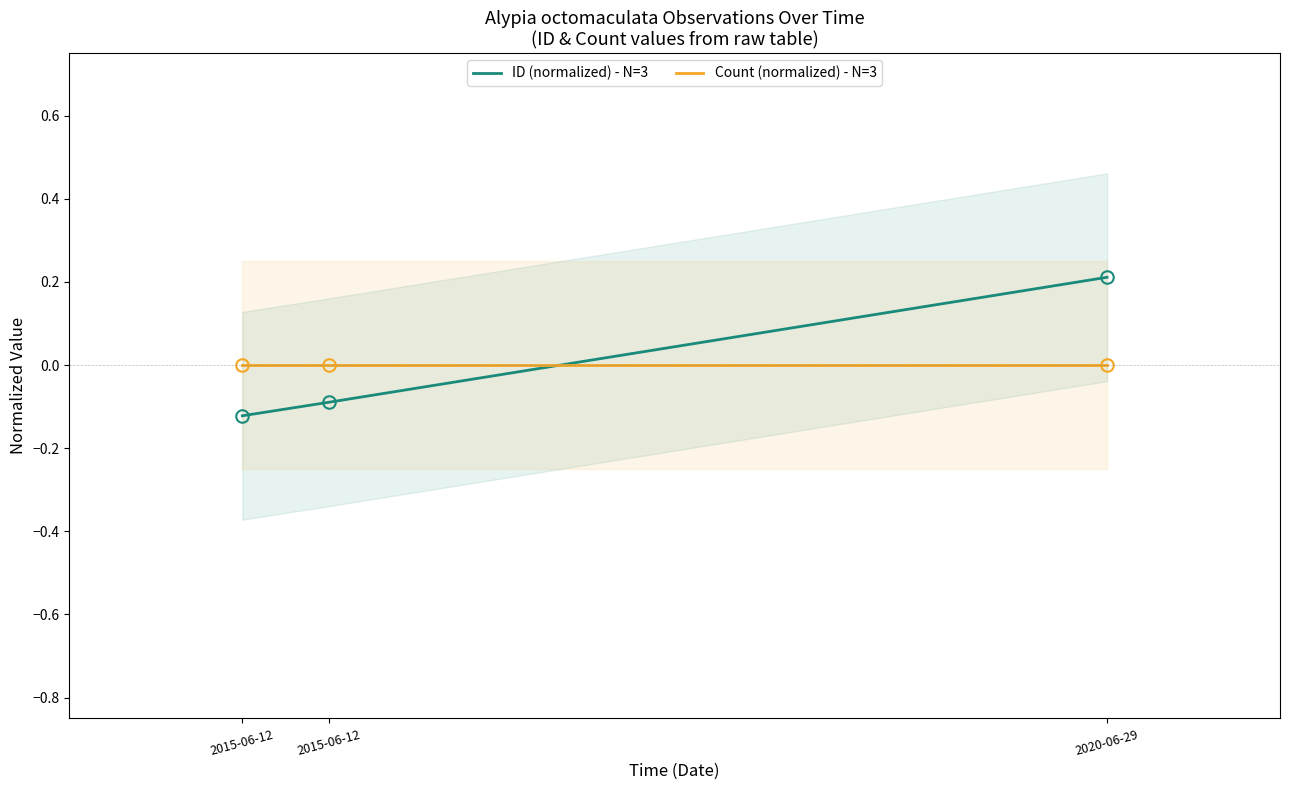

Is this an area chart (filled region under the line)?

No